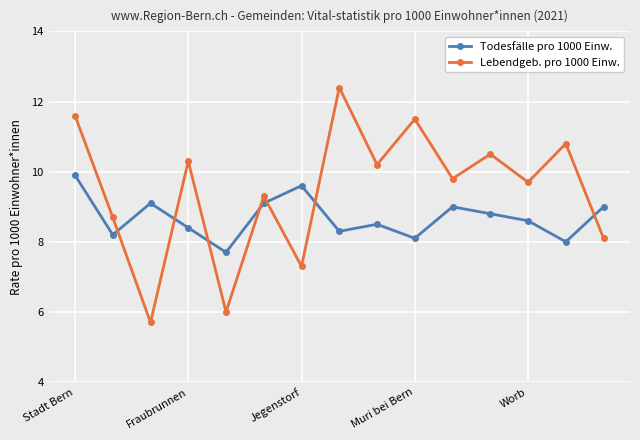

How many interior local peaks does the Lebendgeb. pro 1000 Einw. series have?

6